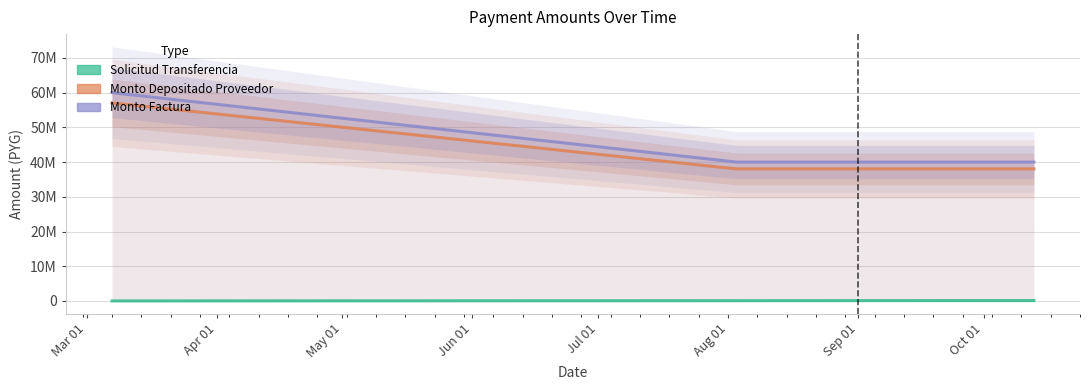

The value of Solicitud Transferencia at May 01 is 116352. True or false?

True